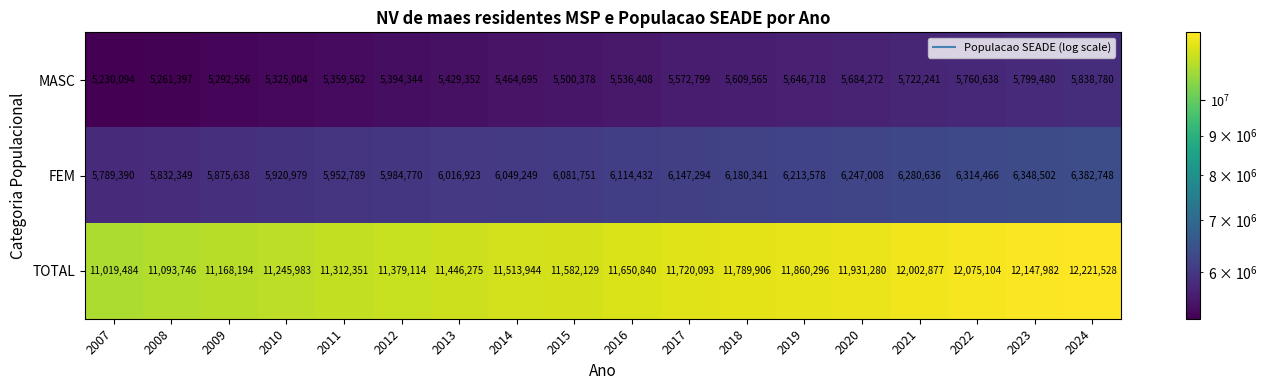

How many data points does each series have?

18